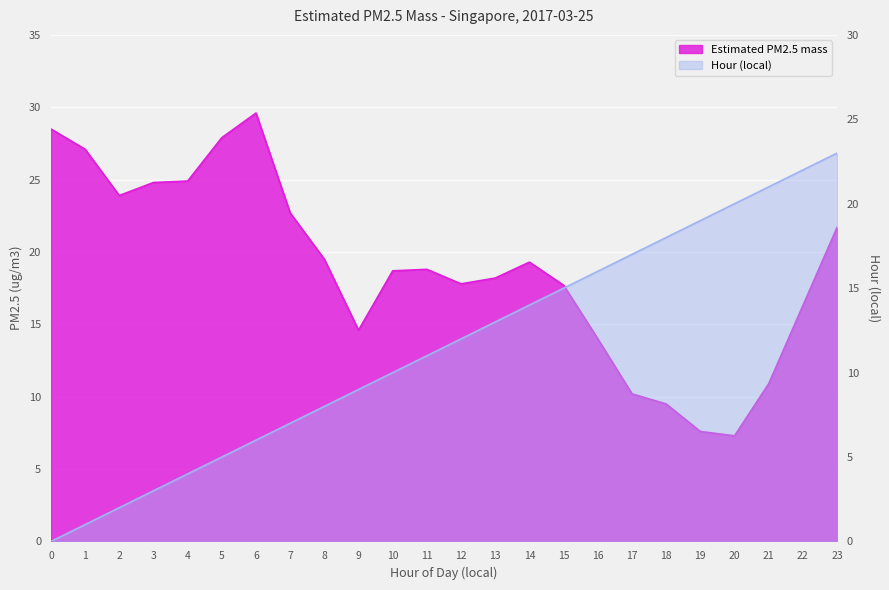

What are all the series names shown in the legend?

Estimated PM2.5 mass, Hour (local)